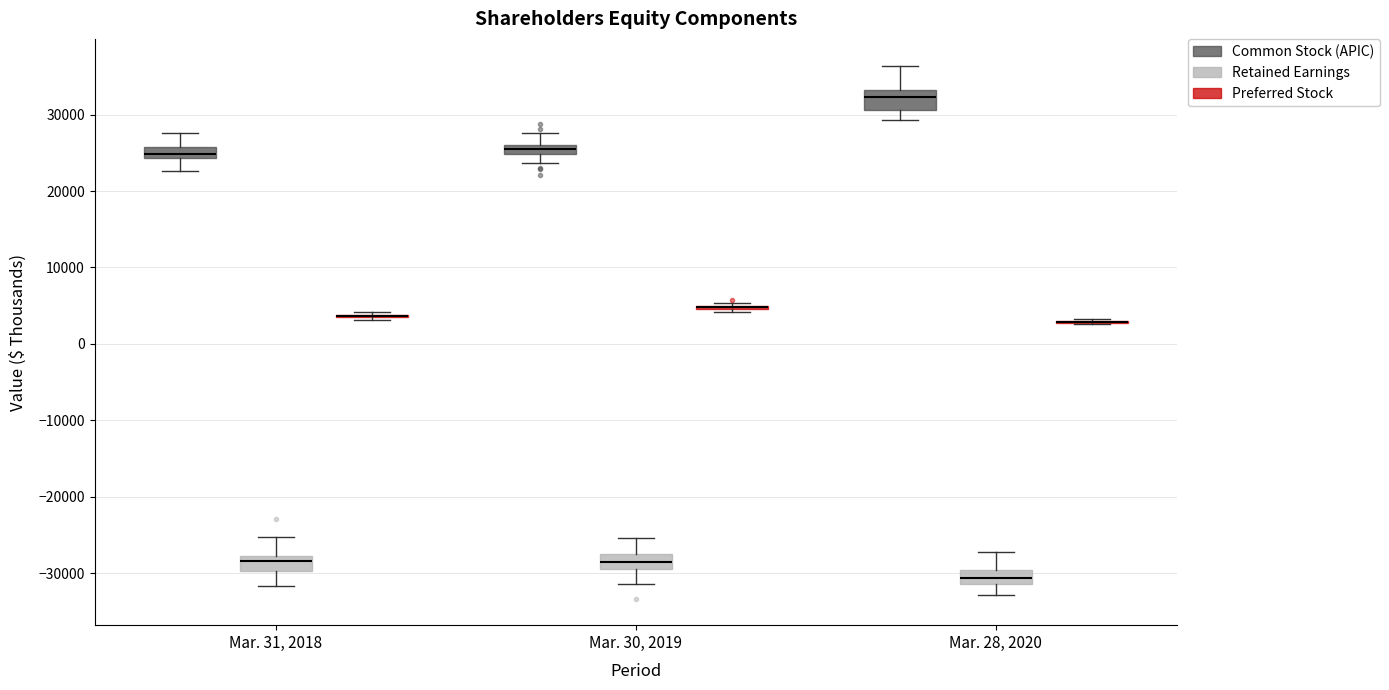

Where does the median line of the box for Mar. 30, 2019 (Retained Earnings) sit on the y-axis? The values are not printed on the chart, so give them approximately, as read against the axis.

-29000